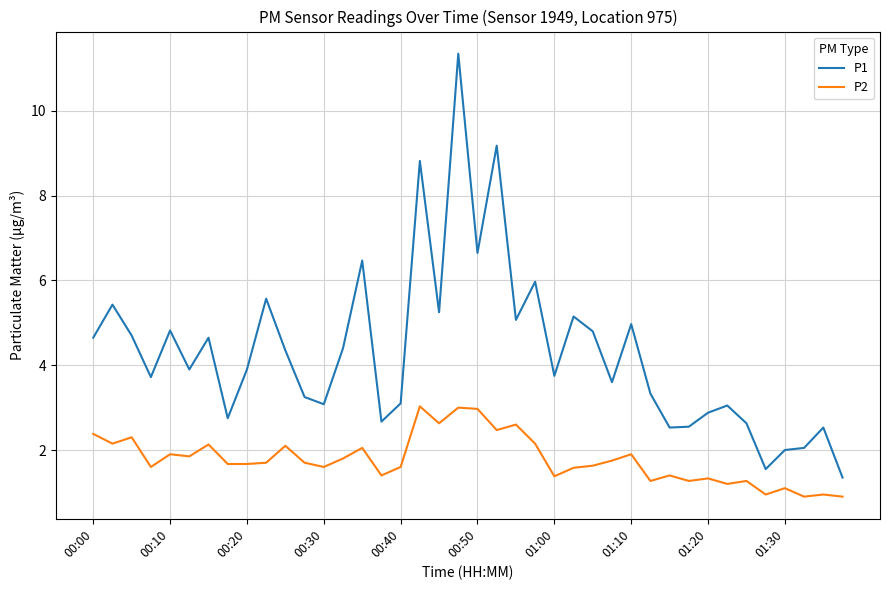

True or false: P2 and P1 cross at least once.

False